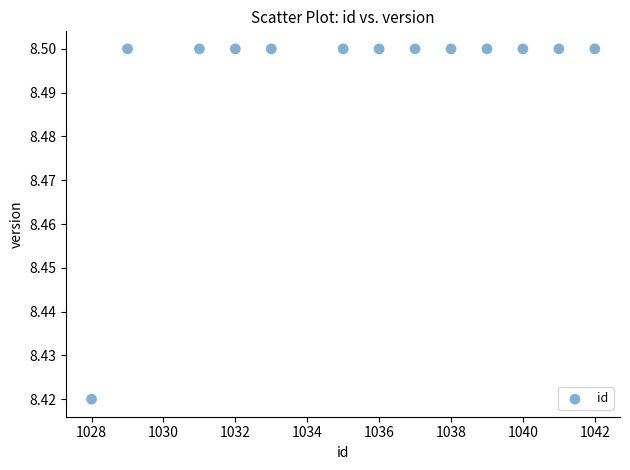

What is the range of X values (max minus min)?

14.0